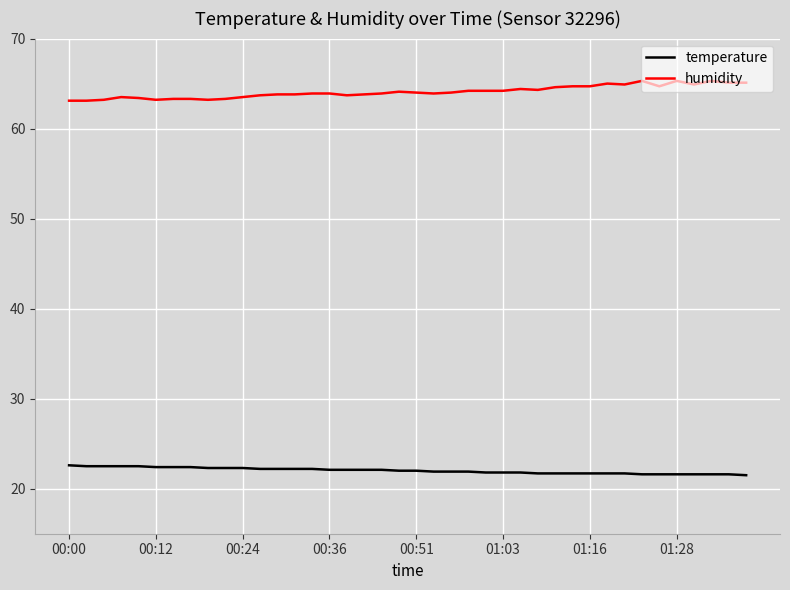

True or false: temperature and humidity cross at least once.

False